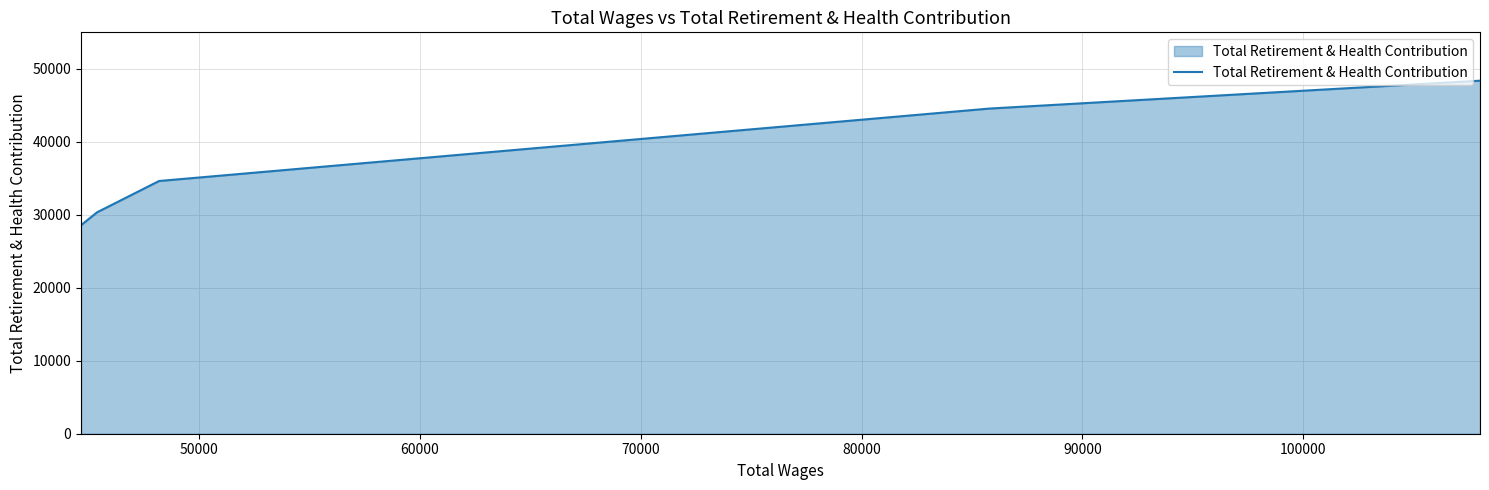

Does the chart display data point markers on the line(s)?

No